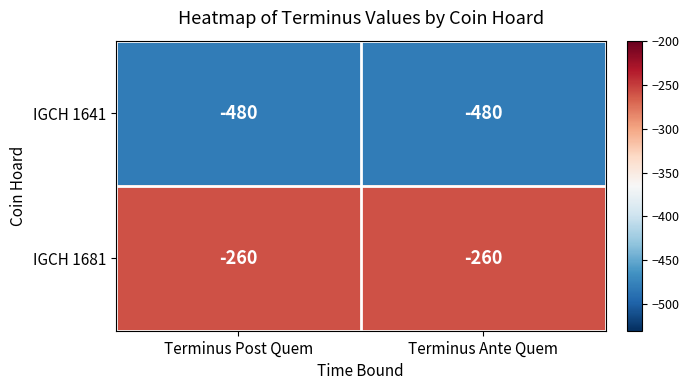

Is it true that IGCH 1641 equals -97 at Terminus Post Quem?

False